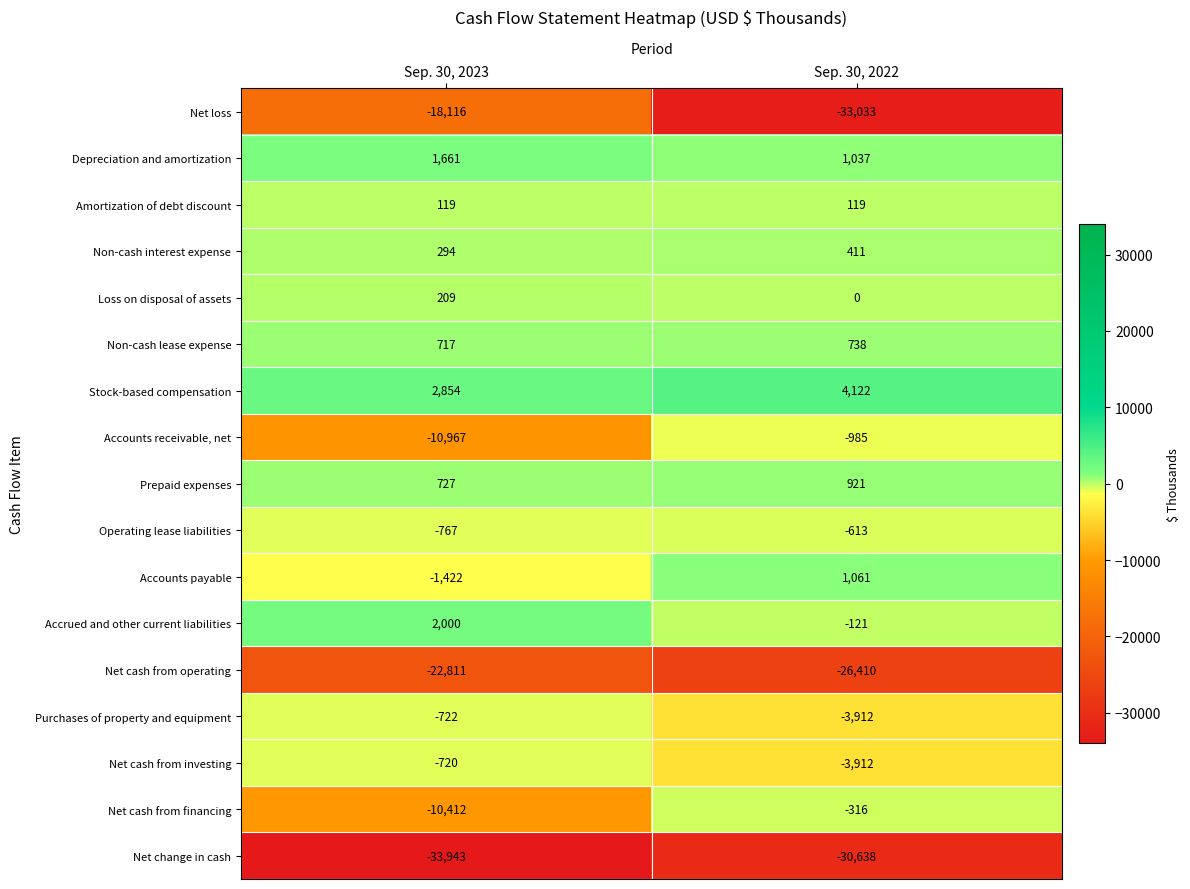

What is the difference between the highest and lowest values at Sep. 30, 2023?

36797